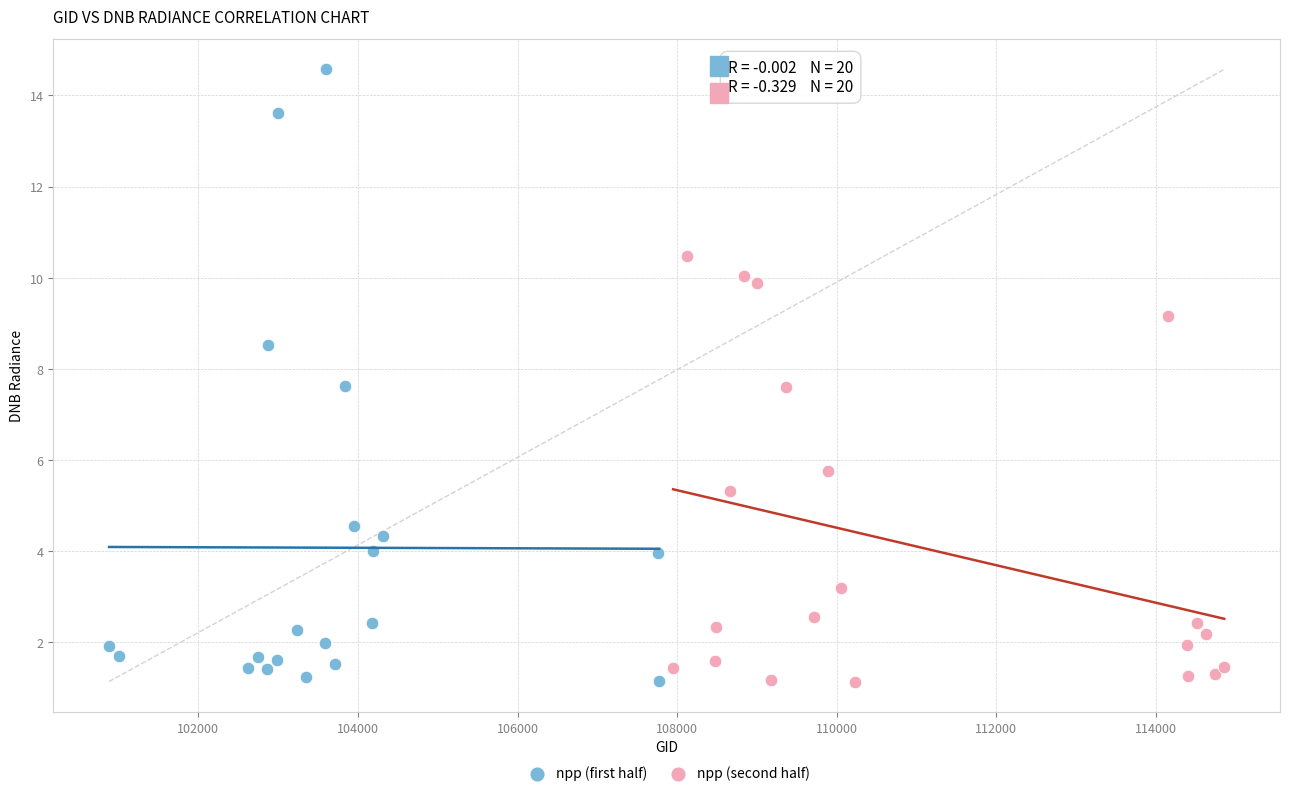

What are all the series names shown in the legend?

npp (first half), npp (second half)